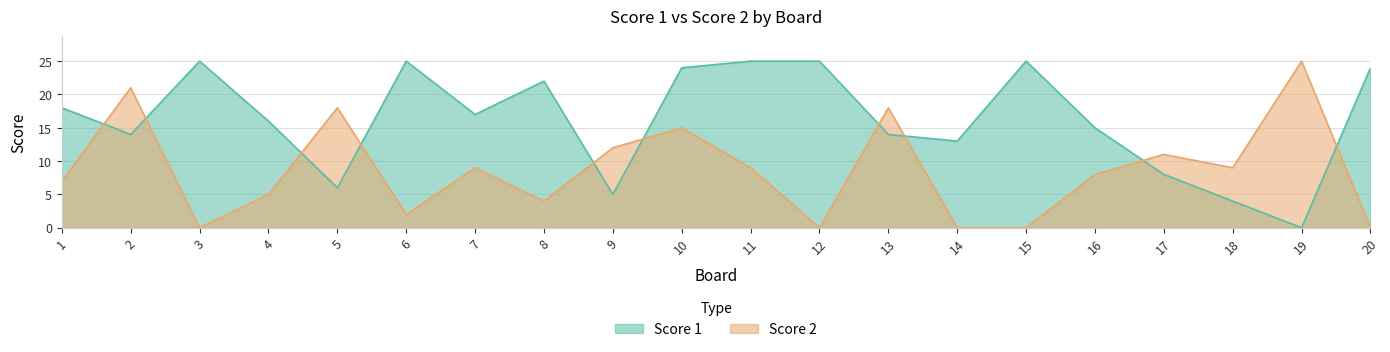

What is the maximum value shown in the chart?

25